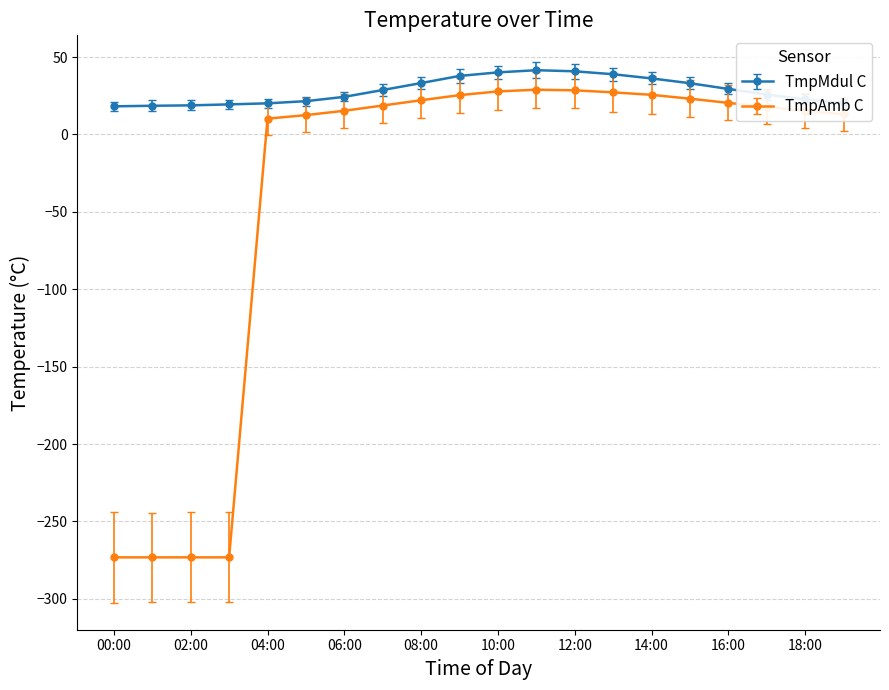

Rank the series by their average value, from lowest to highest.

TmpAmb C, TmpMdul C